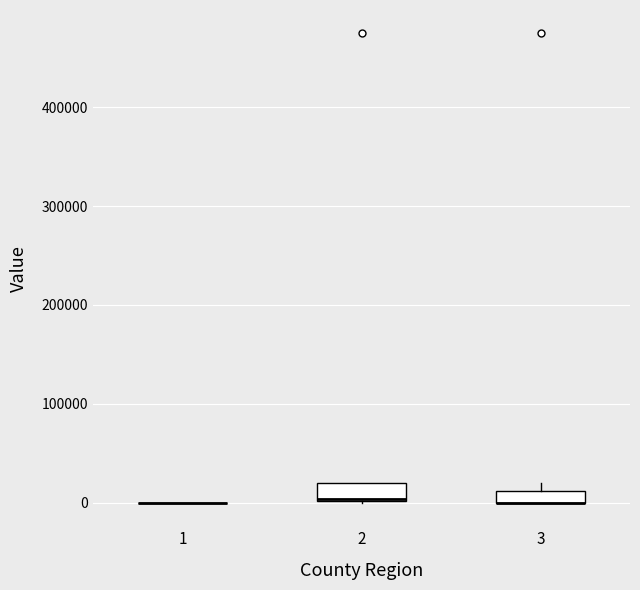

Where is the upper edge of the box at x = 2 on the y-axis? The values are not printed on the chart, so give them approximately, as read against the axis.

20000